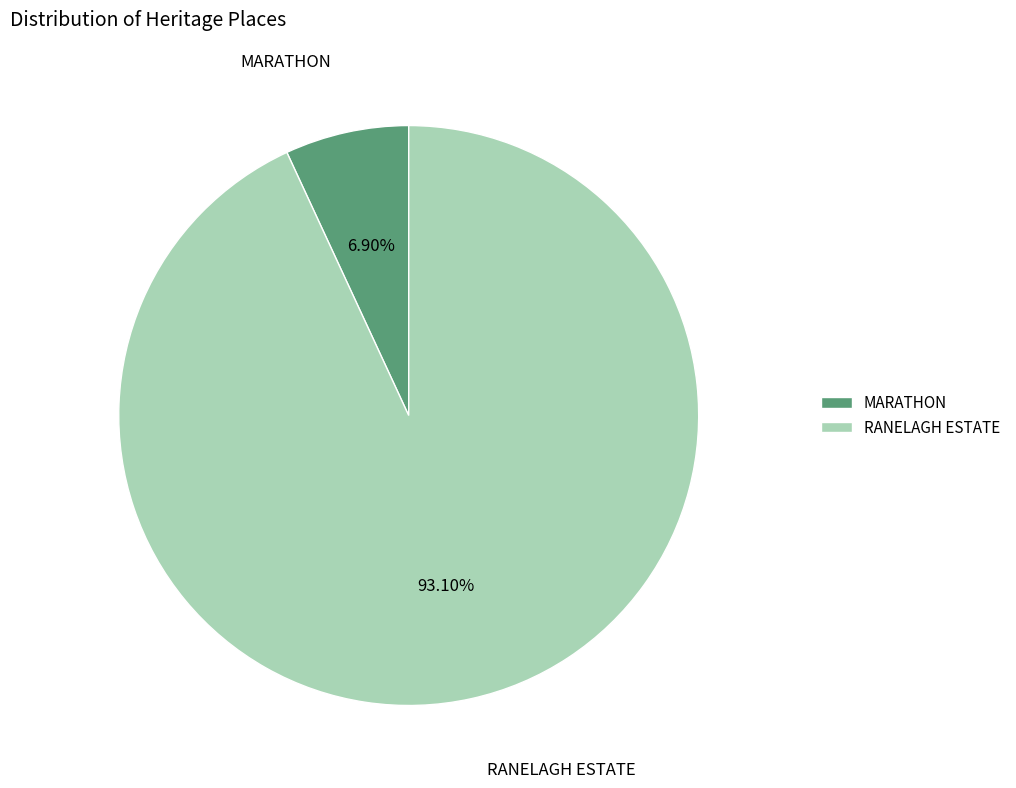

How many slices are in this pie chart?

2